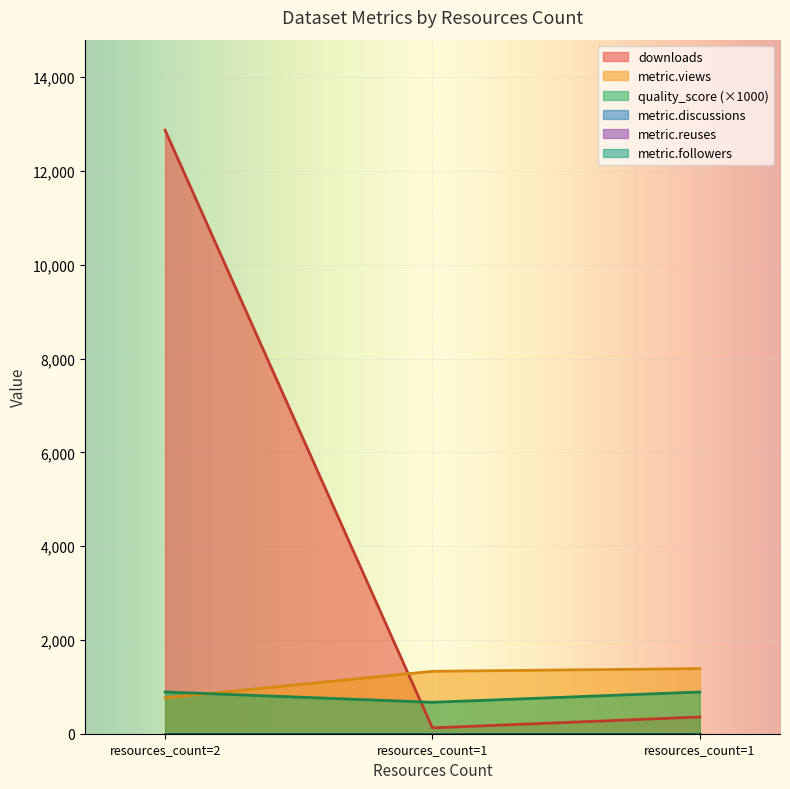

Reading right to left, transcribe all the data shown in this chart.

downloads: 1=357	1=124	2=12871
metric.views: 1=1389	1=1331	2=764
quality_score: 1=890	1=670	2=890